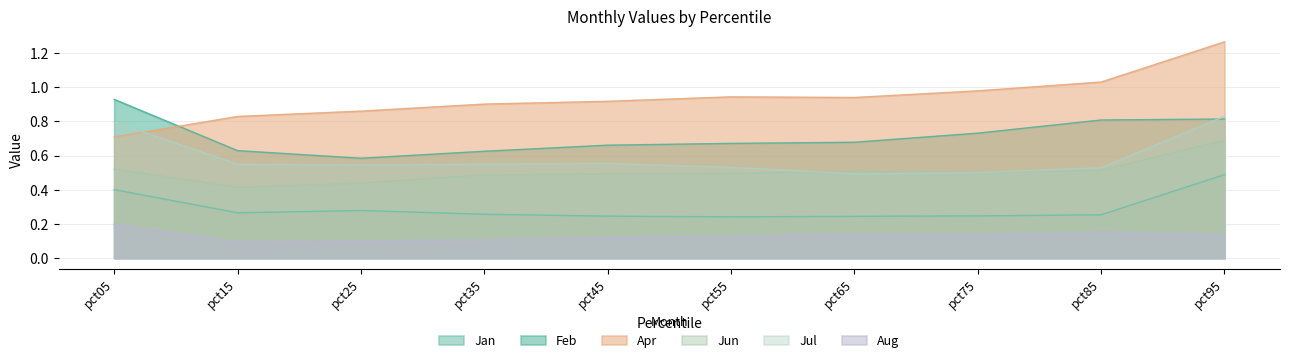

Is the value of Aug at pct75 greater than the value of Jun at pct05?

No